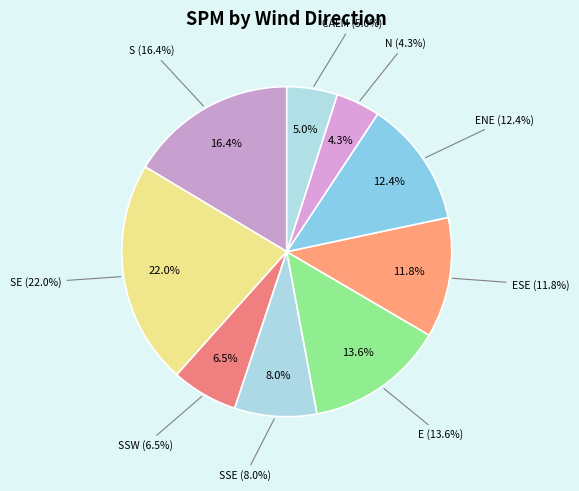

Does N account for over 50% of the chart?

No